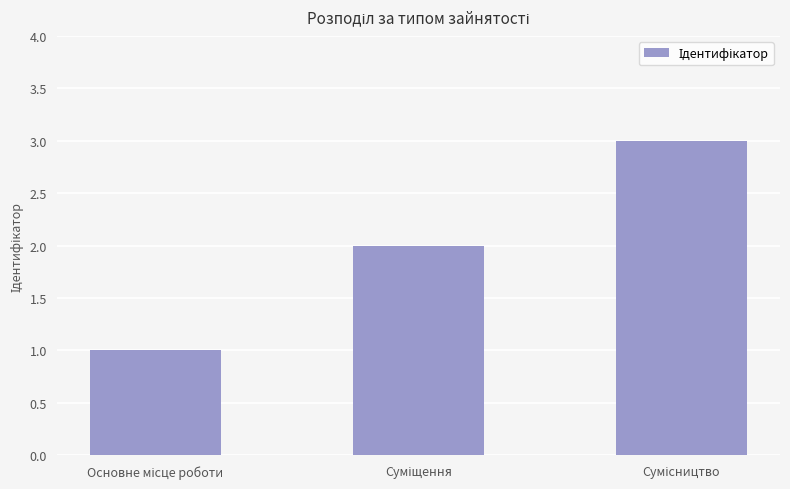

What is the maximum value shown in the chart?

3